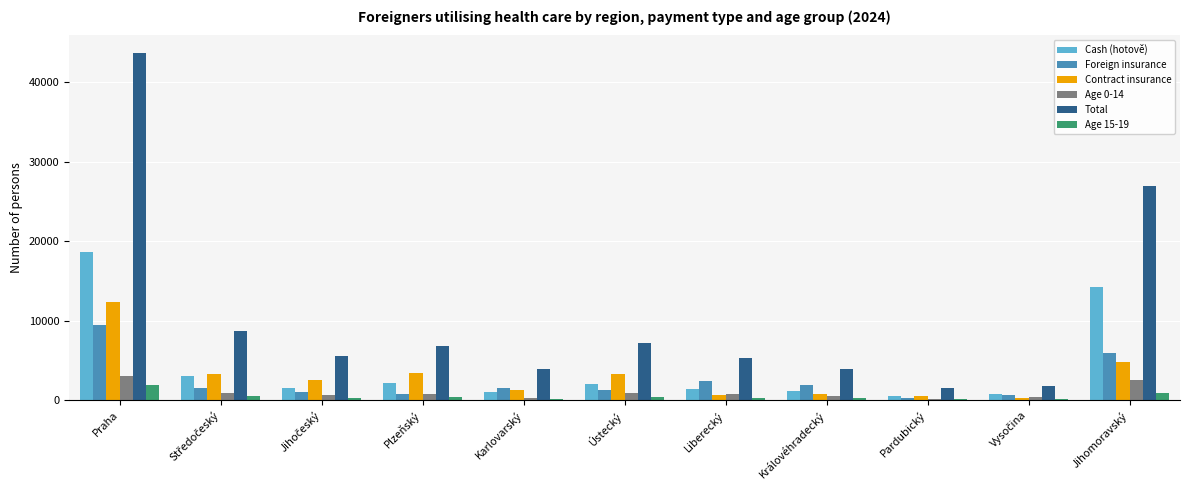

Which series changed the most between Praha and Jihomoravský?

Total